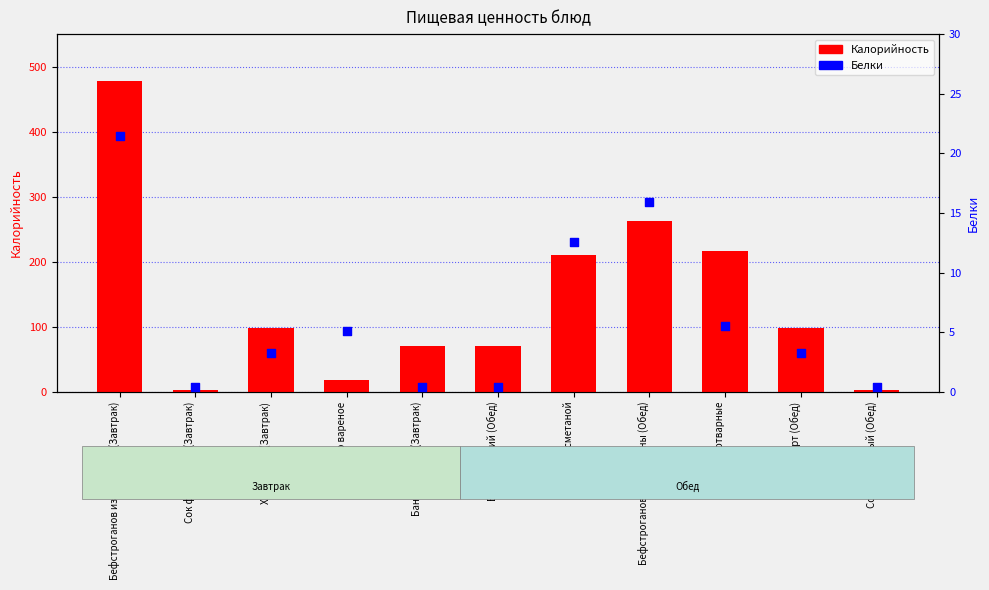

Which series has the largest total across all categories?

Калорийность